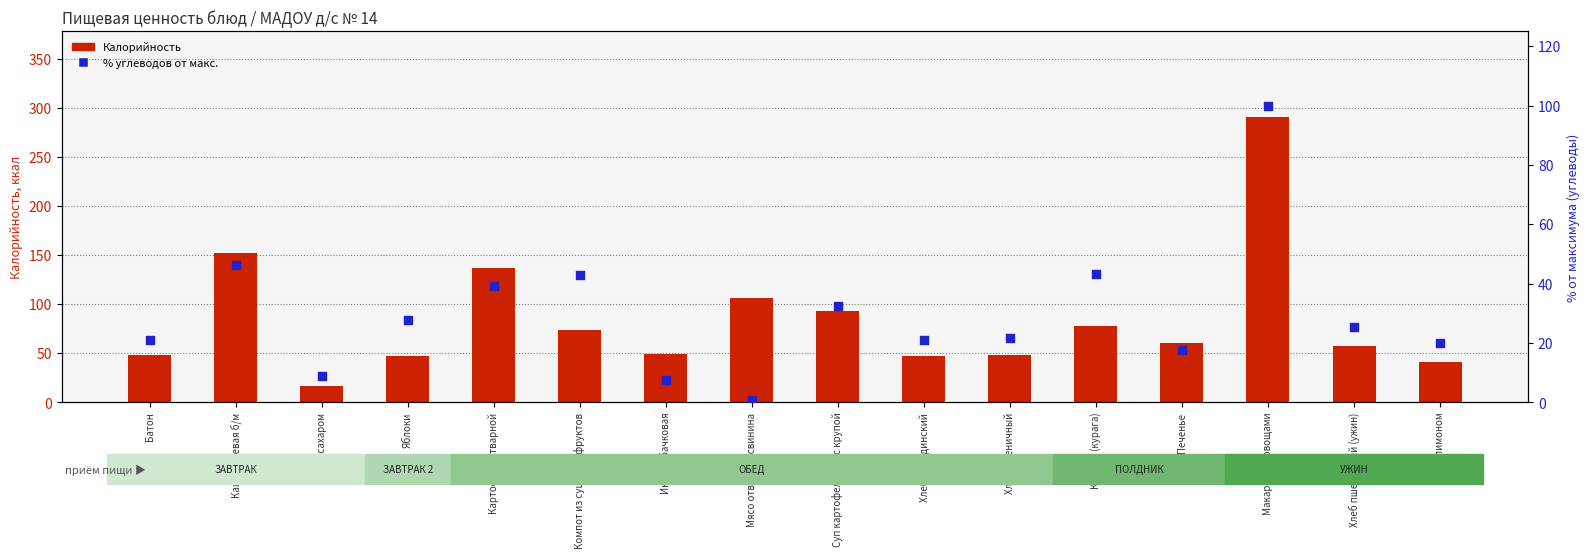

Which series contains the lowest Y value?

% углеводов от макс.